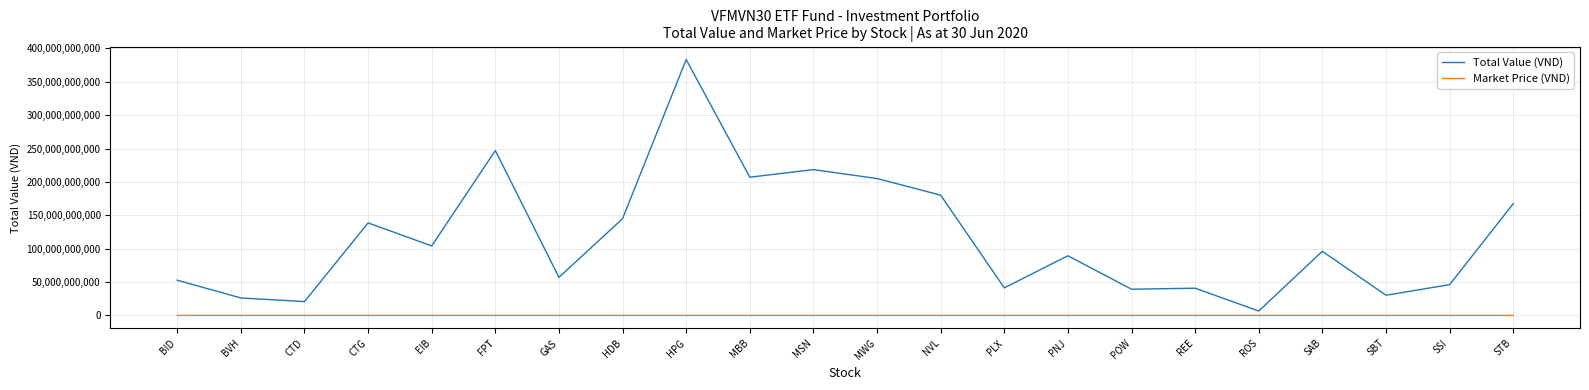

Count the number of categories in the chart.

22